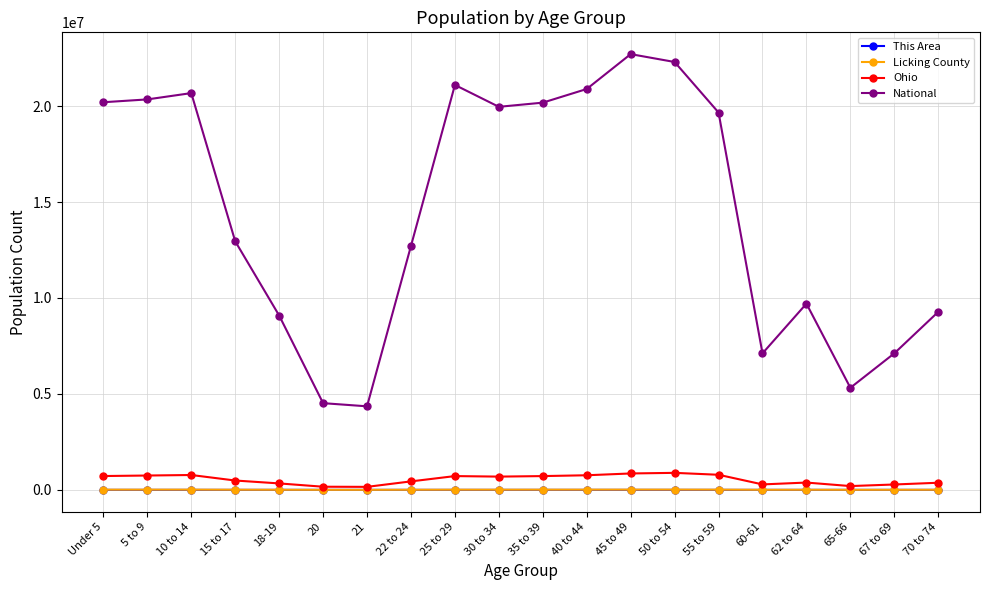

What is the lowest value of the National series?

4354294